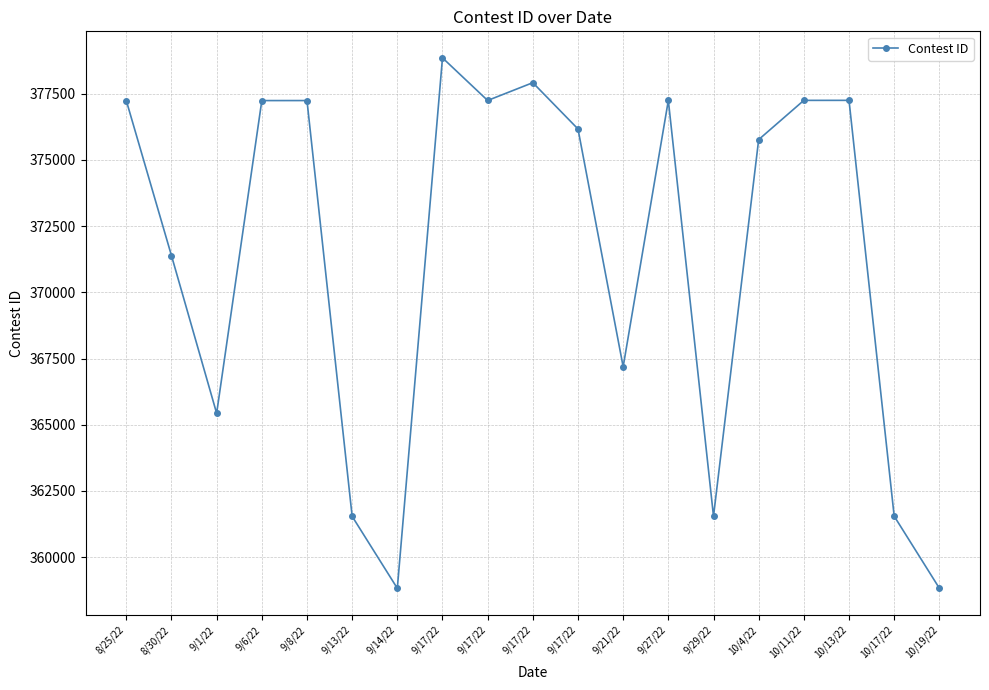

How many lines are shown in the chart?

1